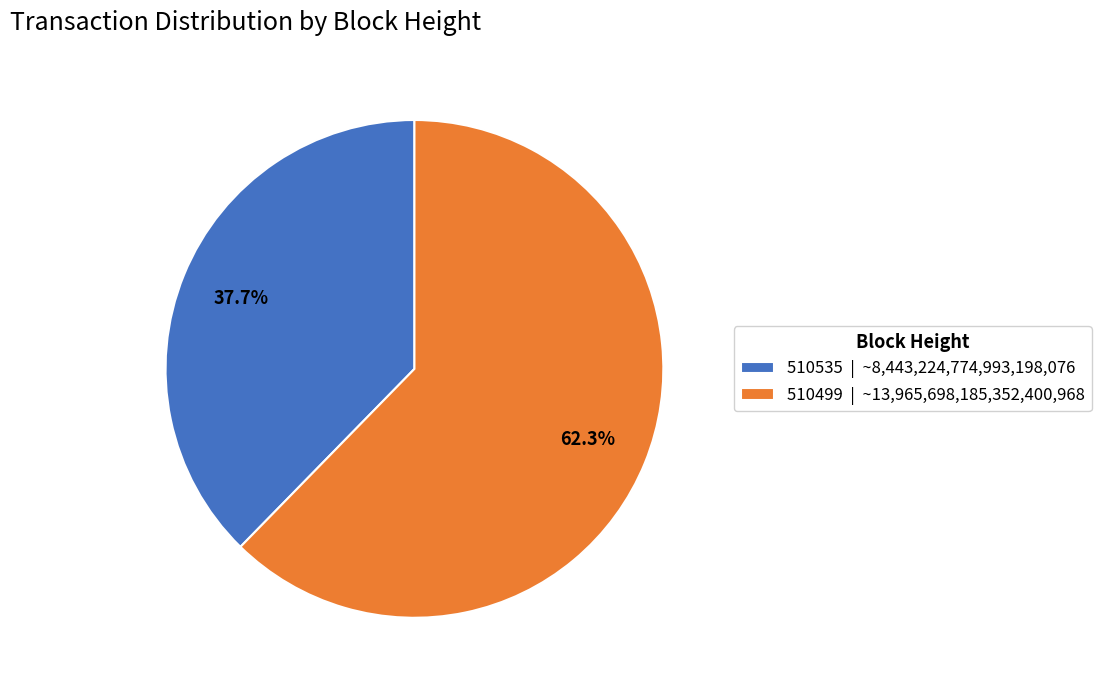

Is there a majority slice in this chart?

Yes